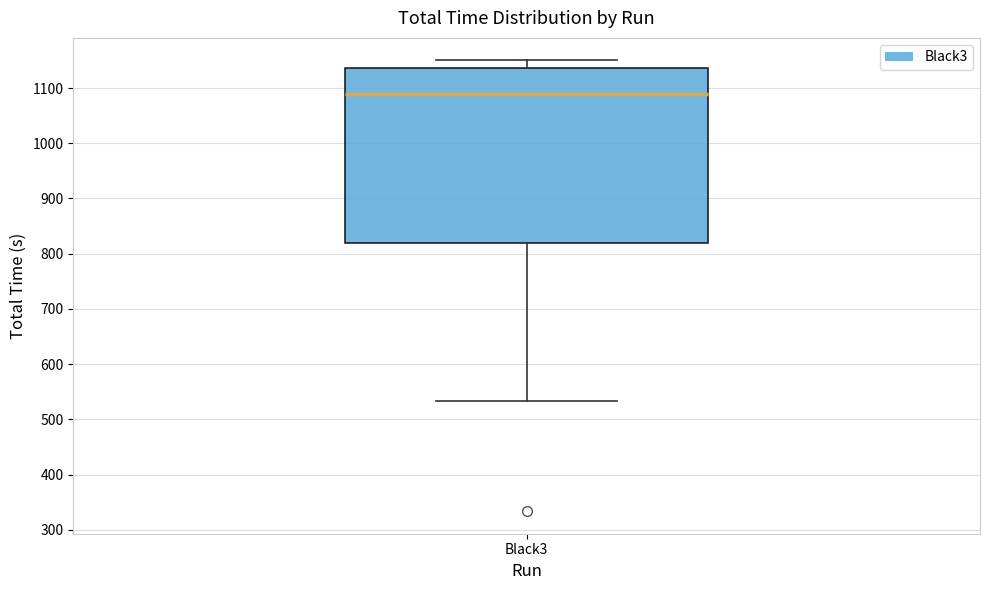

Transcribe this box plot: give where the median line is, the range the box spans, and where the two whiskers end, as read against the y-axis. The values are not printed on the chart, so give them approximately, as read against the axis.

median 1090, box 820 to 1140, whiskers 530 to 1150